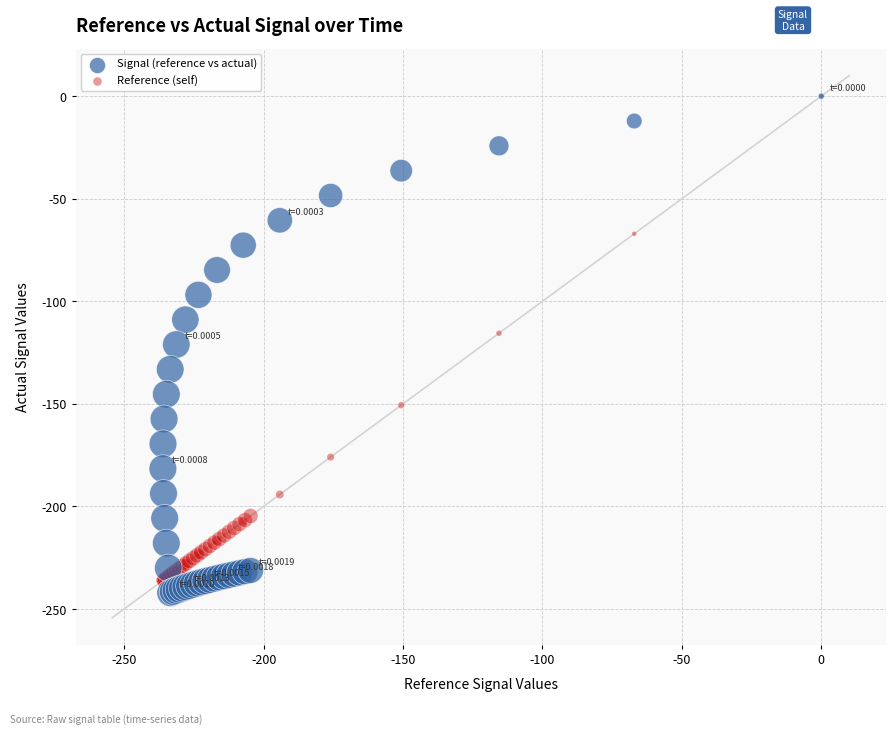

Which series contains the lowest Y value?

Signal (reference vs actual)